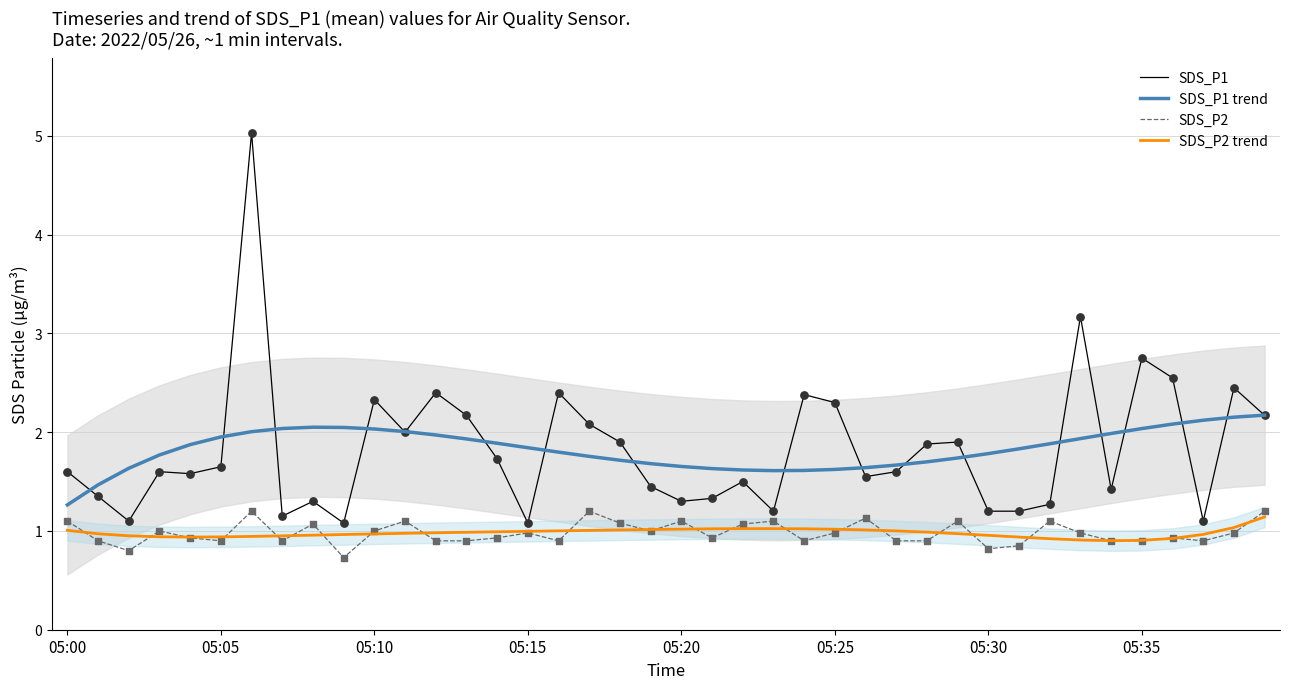

Is the value of SDS_P2 trend at 23 greater than the value of SDS_P2 at 37?

Yes